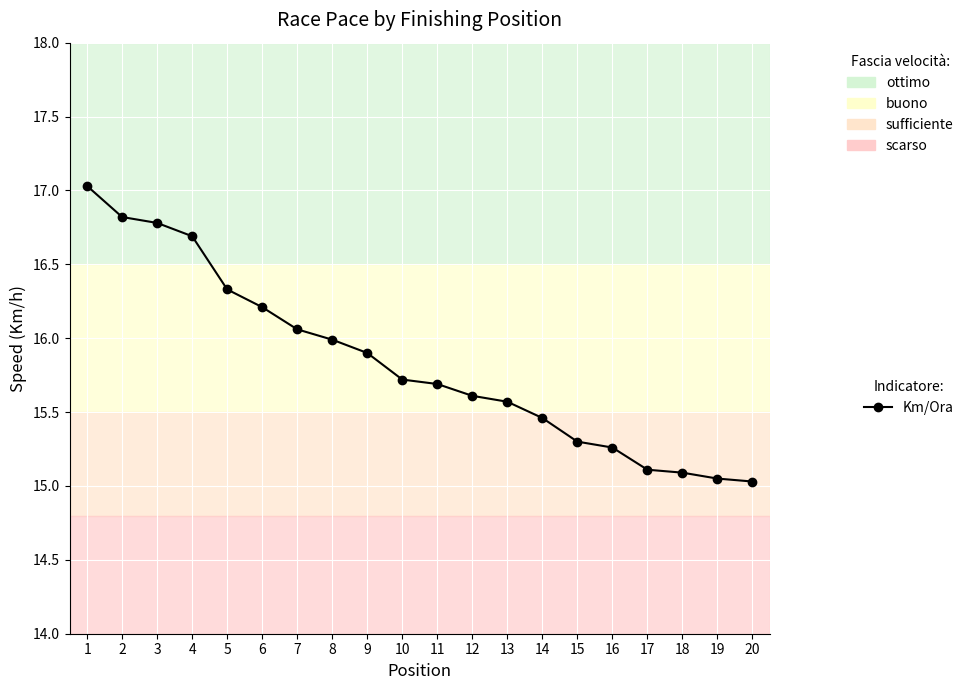

Which label corresponds to the largest value in the chart?

1